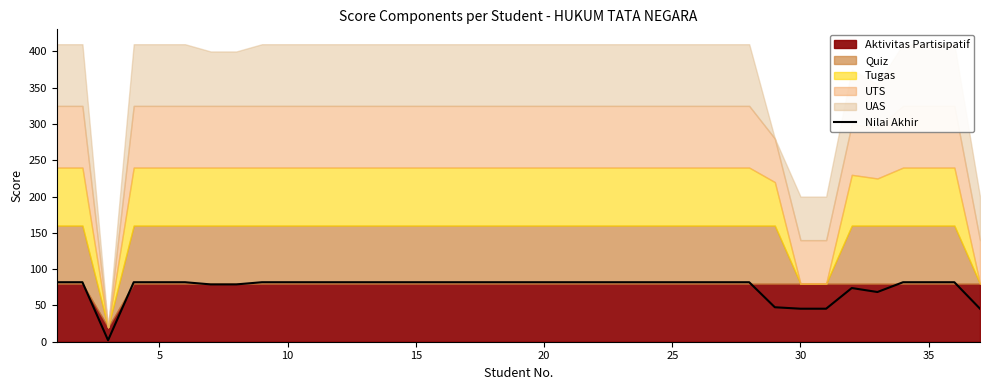

What is the difference between the maximum and minimum values?

80.0